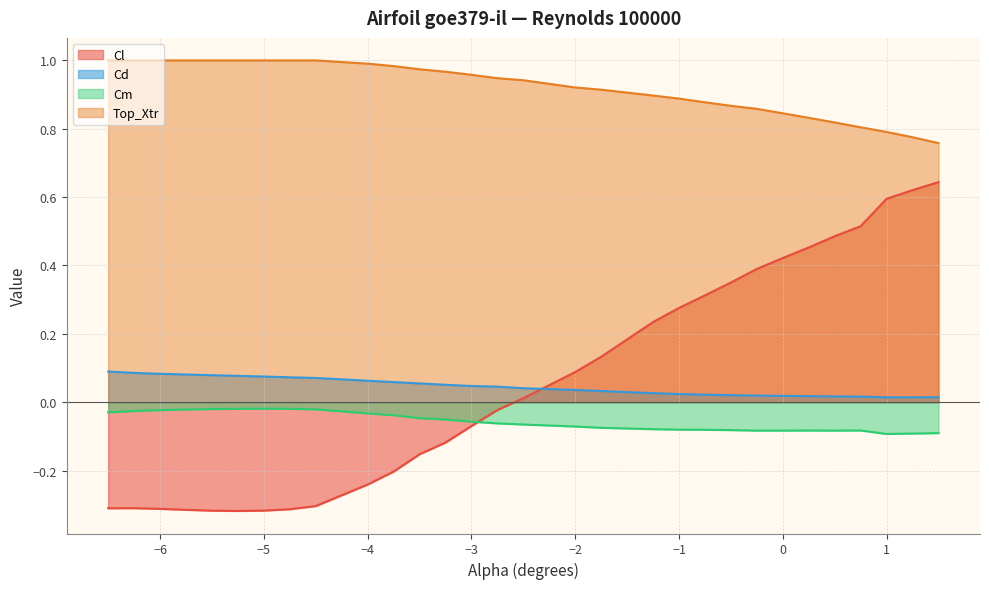

At how many categories does at least one series exceed 0?

30